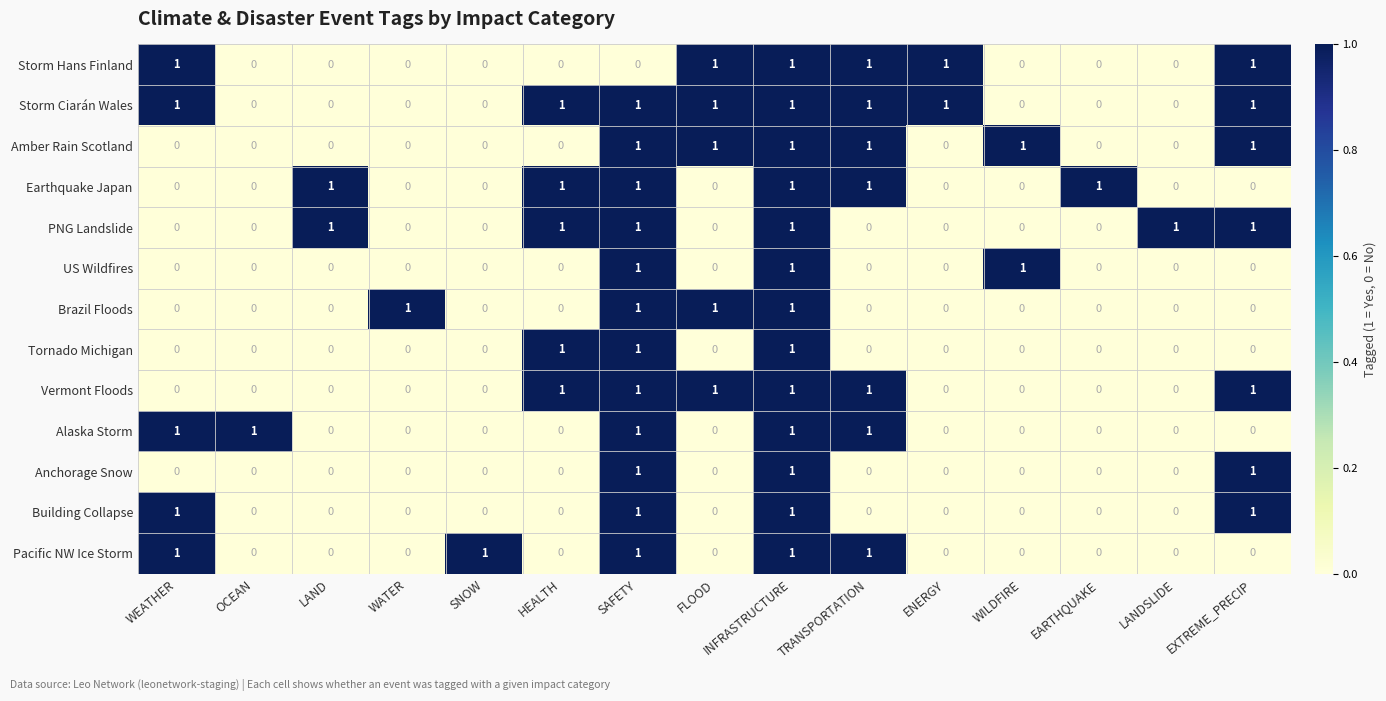

True or false: Vermont Floods has a value of 0 at WATER.

True